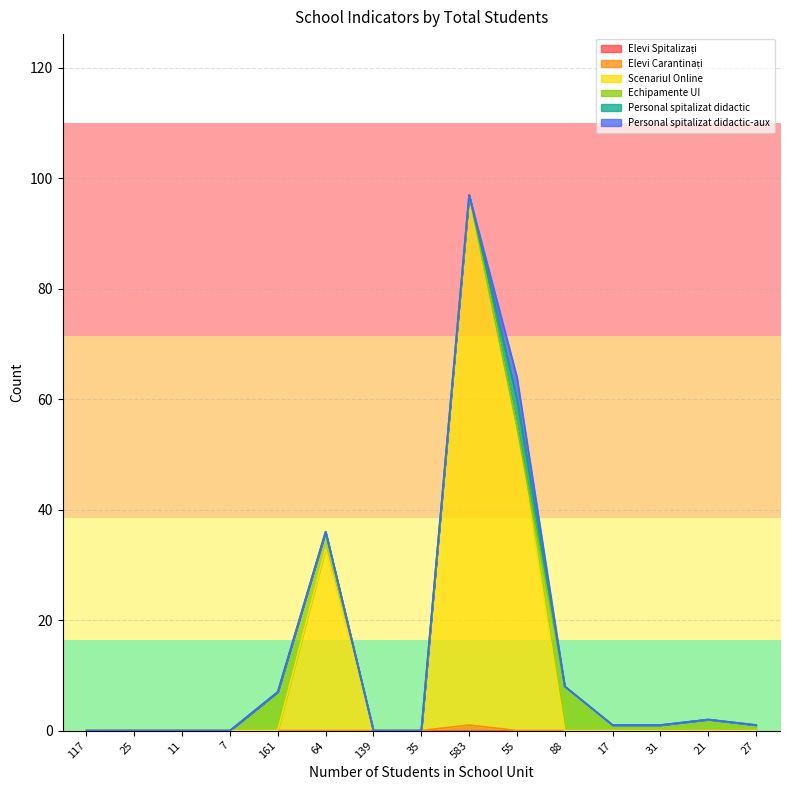

What is the label of the 5th point from the left?

161